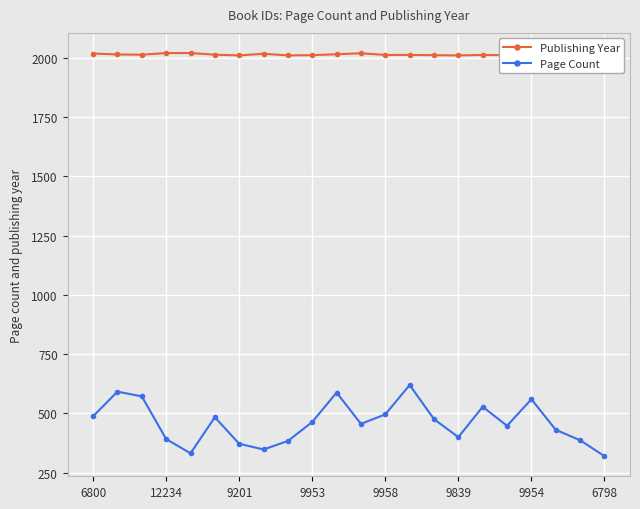

Rank the series by their average value, from highest to lowest.

Publishing Year, Page Count